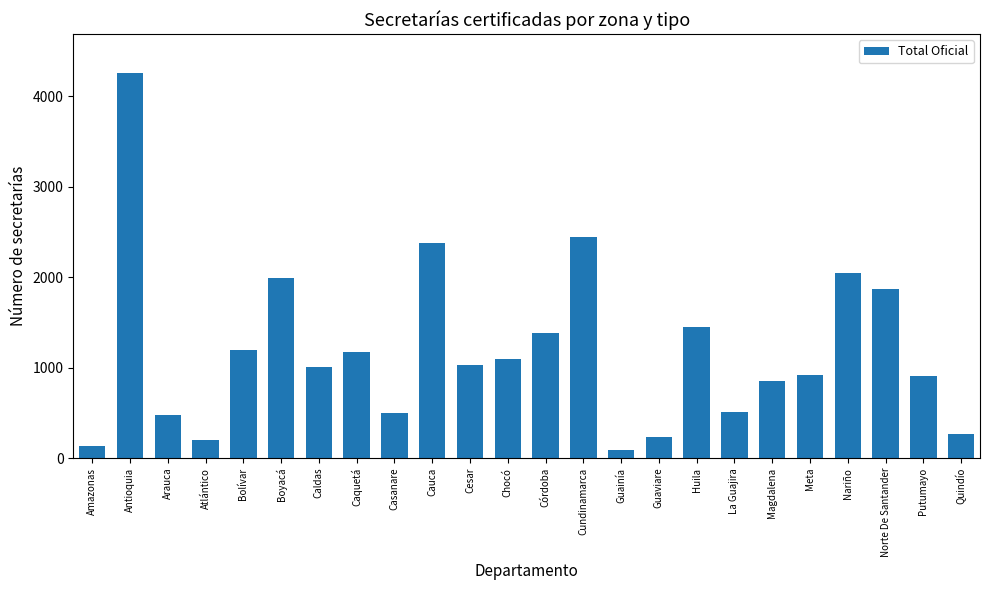

What is the label of the 11th bar from the right?

Cundinamarca